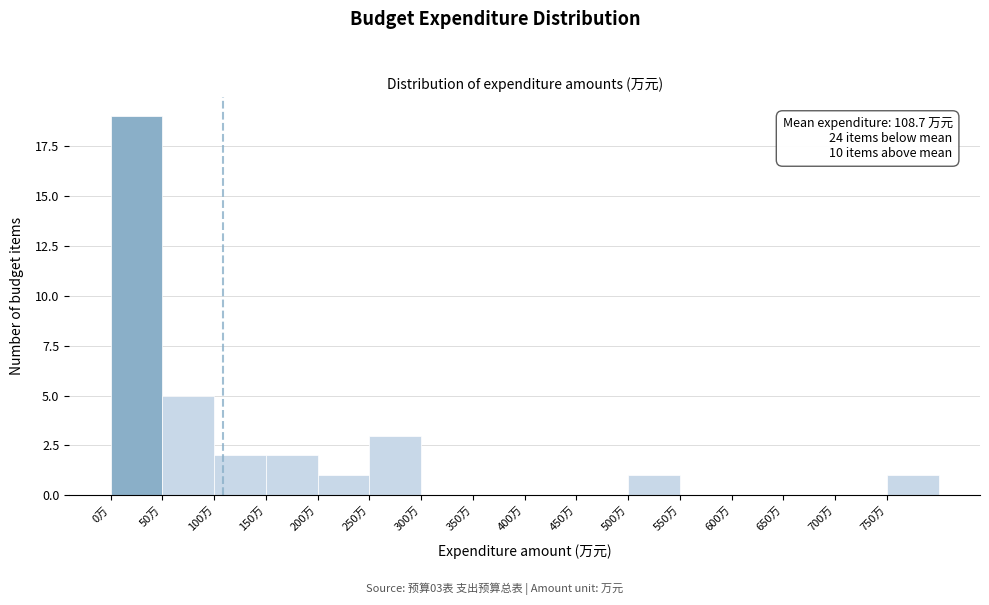

Over which range of the x-axis is the bar tallest?

0 to 50